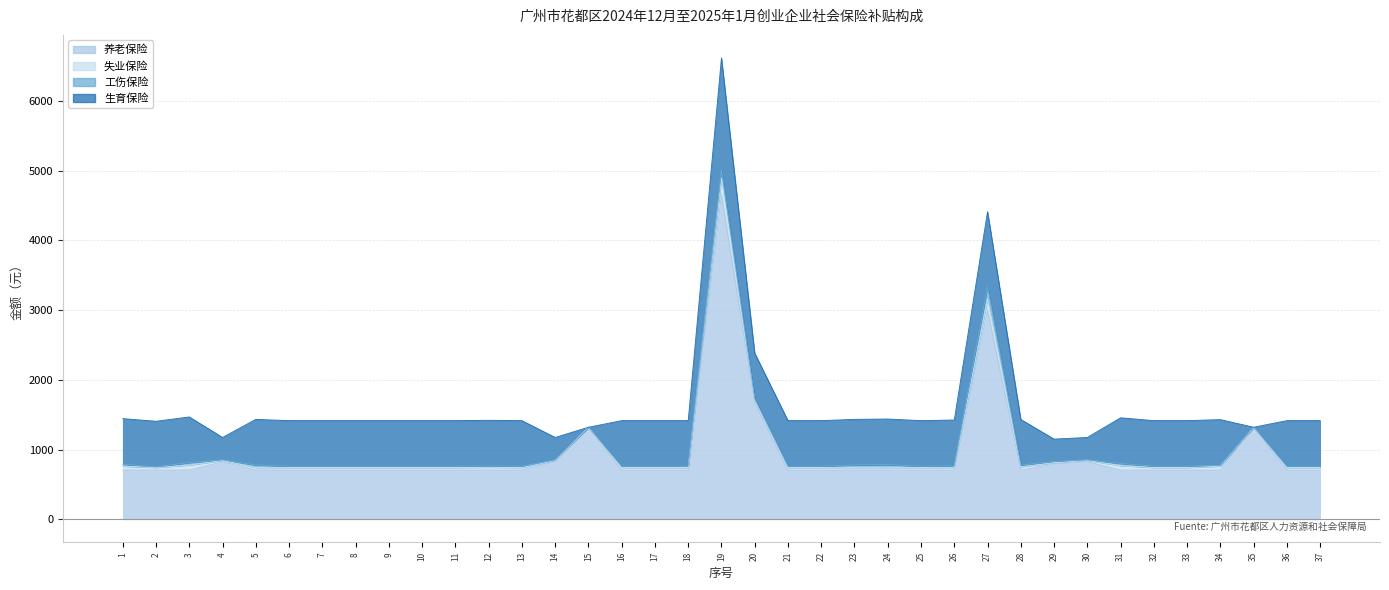

Where does the 失业保险 series first go above 36?

1